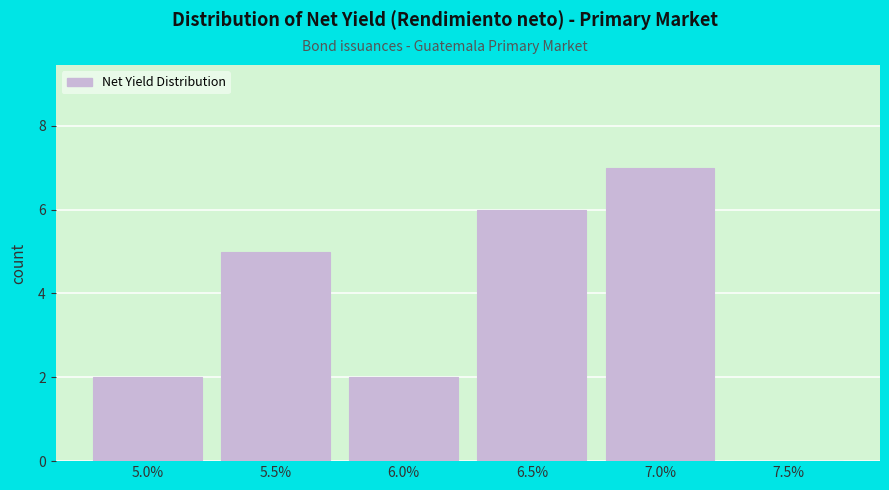

Reading left to right, what are all the values shown in this chart?

5.0%=2	5.5%=5	6.0%=2	6.5%=6	7.0%=7	7.5%=0